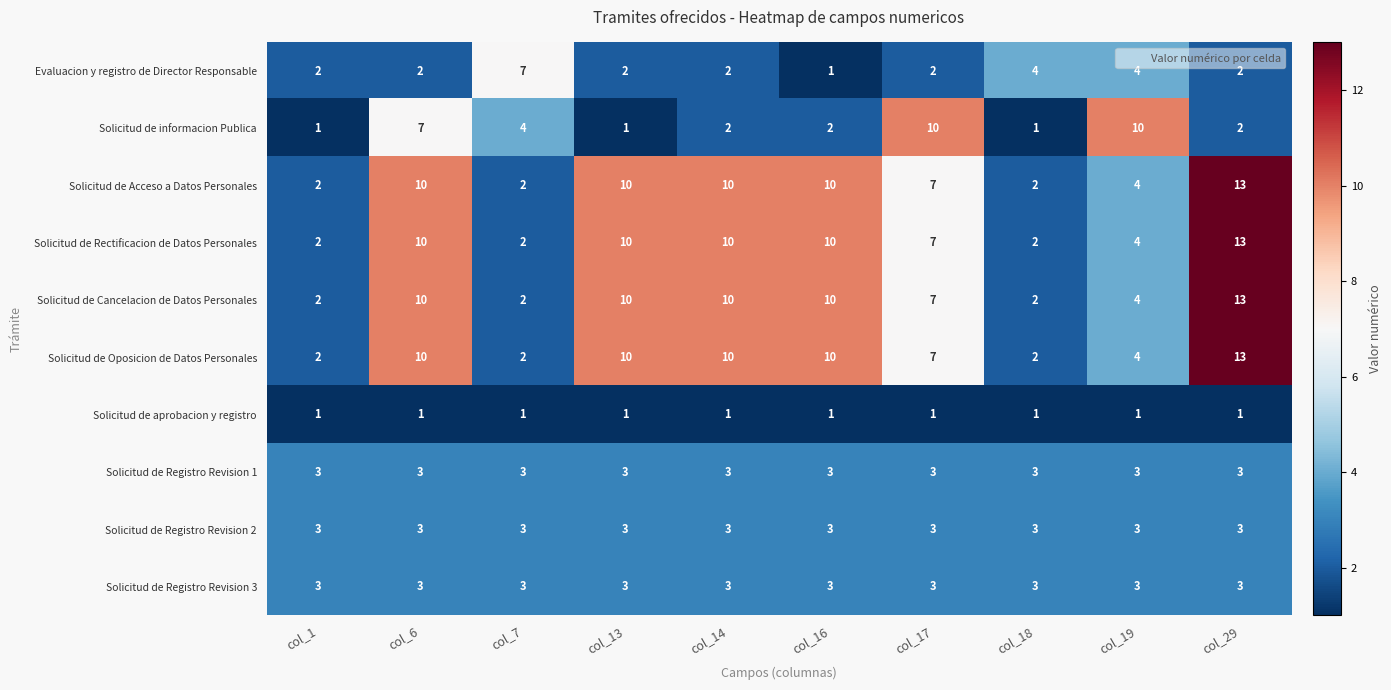

The value of Solicitud de aprobacion y registro at col_13 is 0. True or false?

False